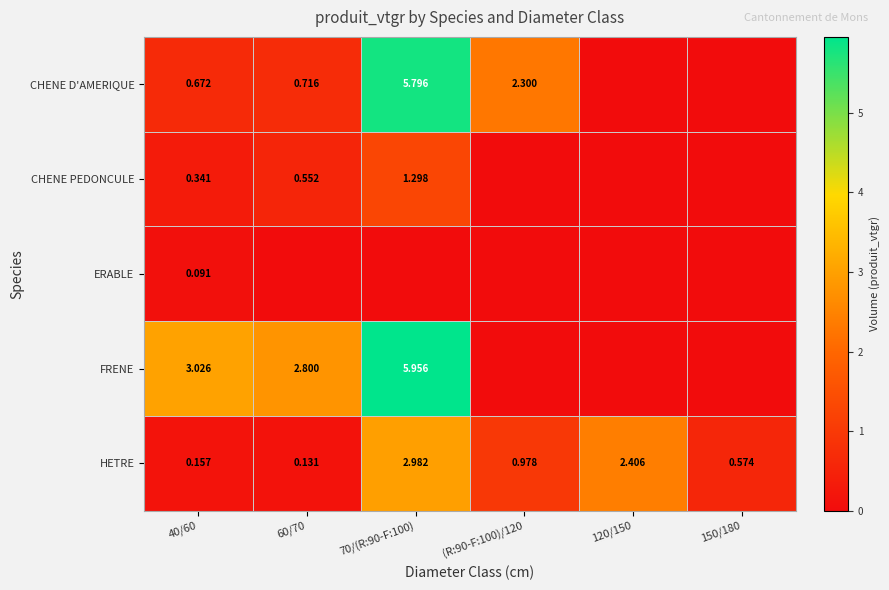

What is the difference between the maximum and minimum values in the FRENE series?

6.0